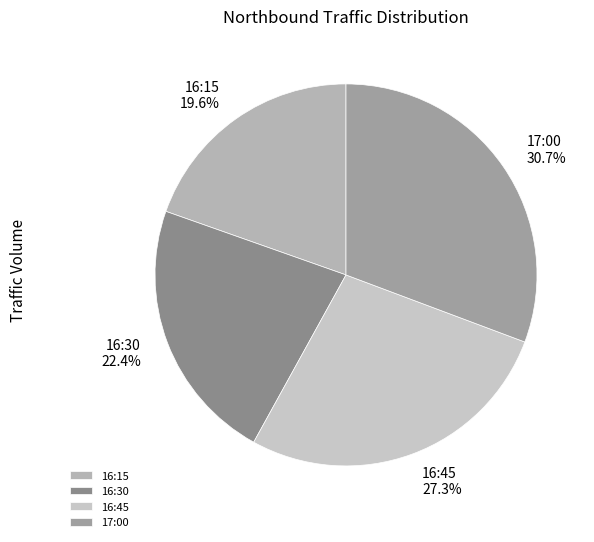

Which has a higher value, 16:45 or 17:00?

17:00